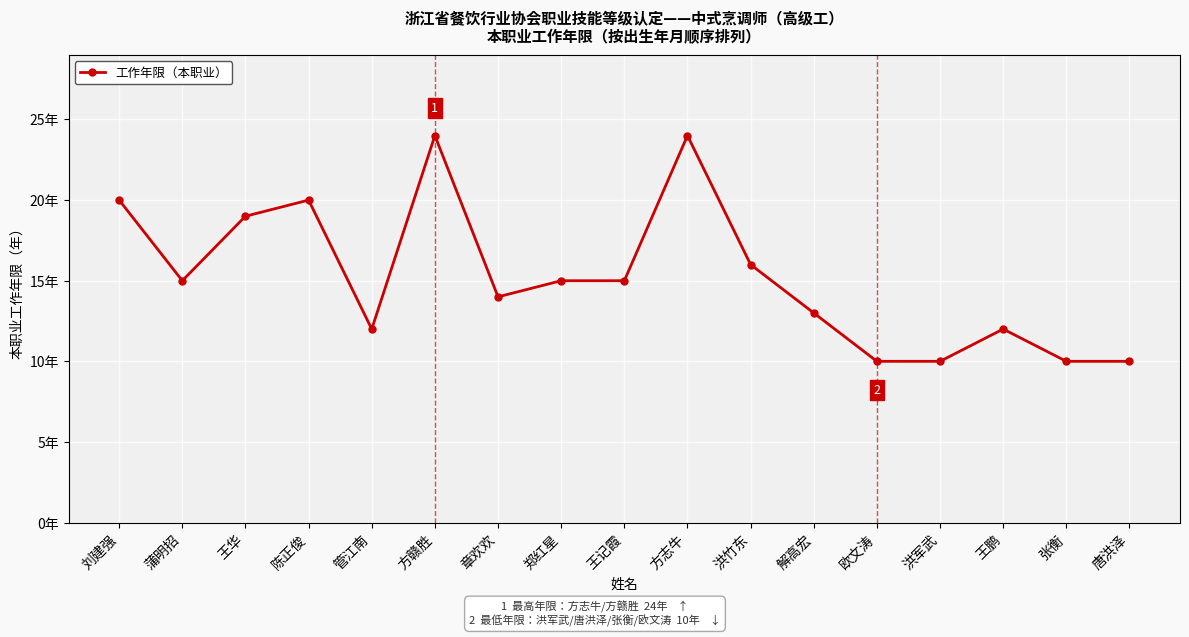

The chart shows a value of 10 at 欧文涛. True or false?

True